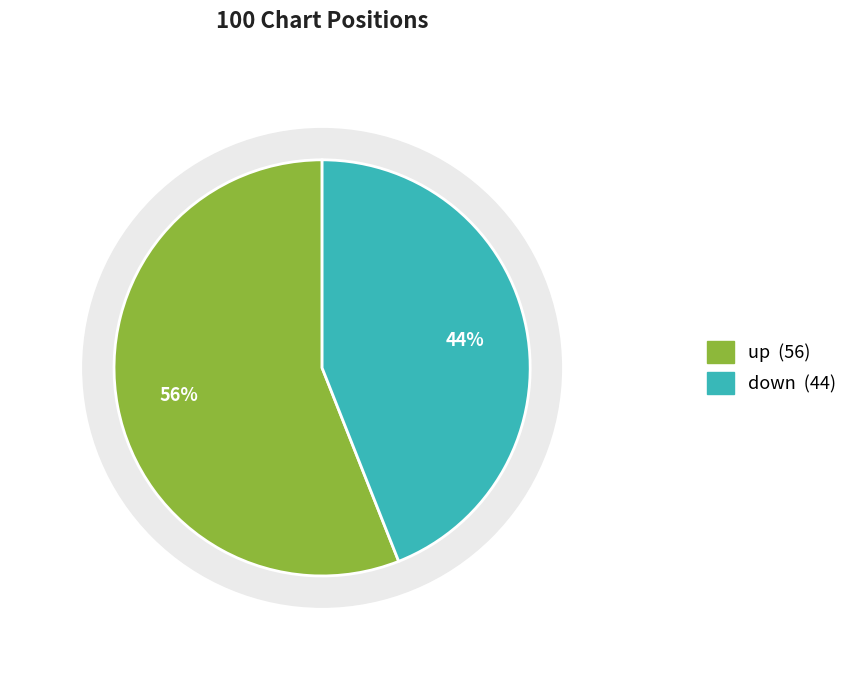

What percentage is NOT represented by up?

44.0%